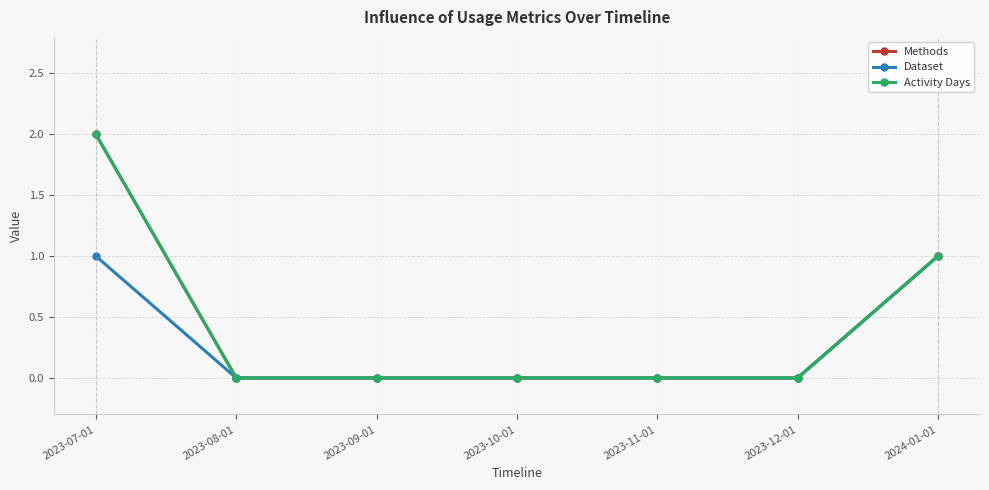

Is this an area chart (filled region under the line)?

No